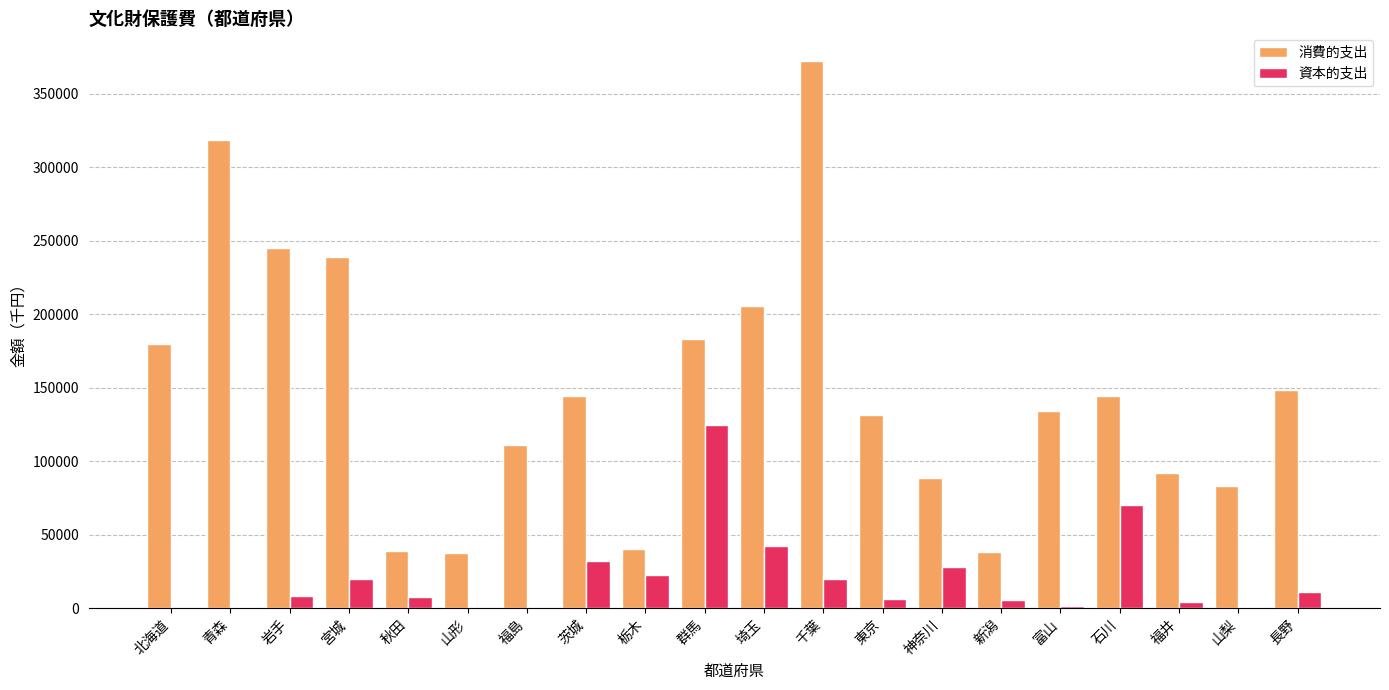

The 資本的支出 series shows 4382 at 宮城. True or false?

False